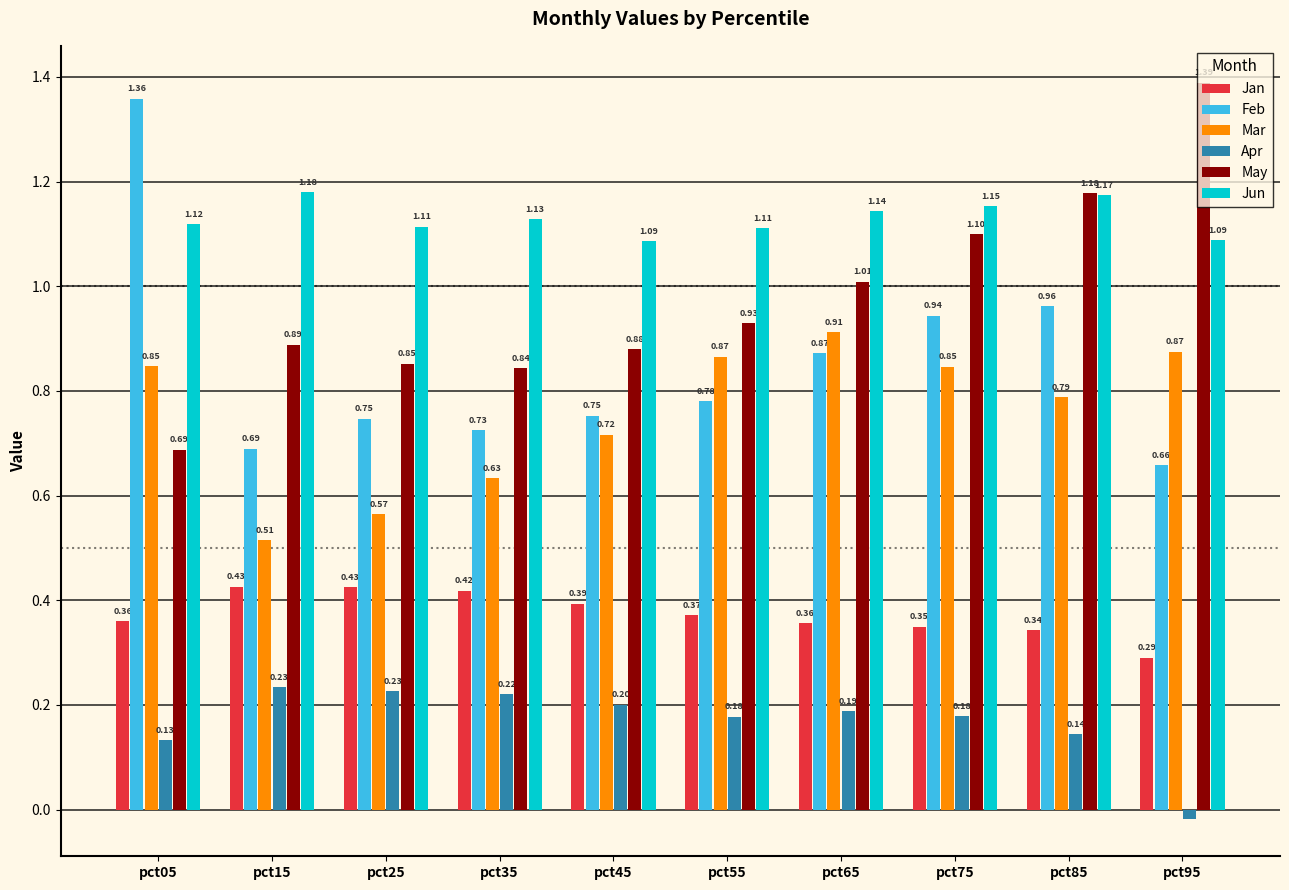

At which label does Apr reach its minimum?

pct95